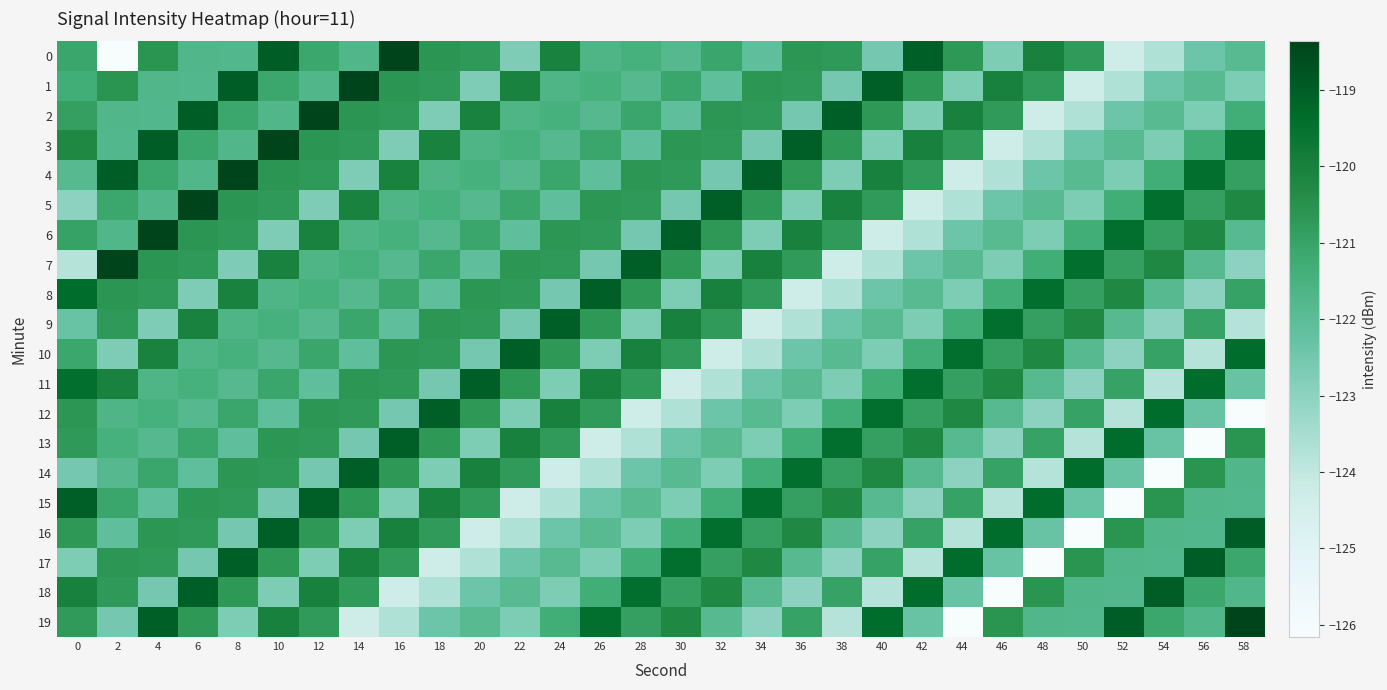

How many distinct data groups are displayed?

20